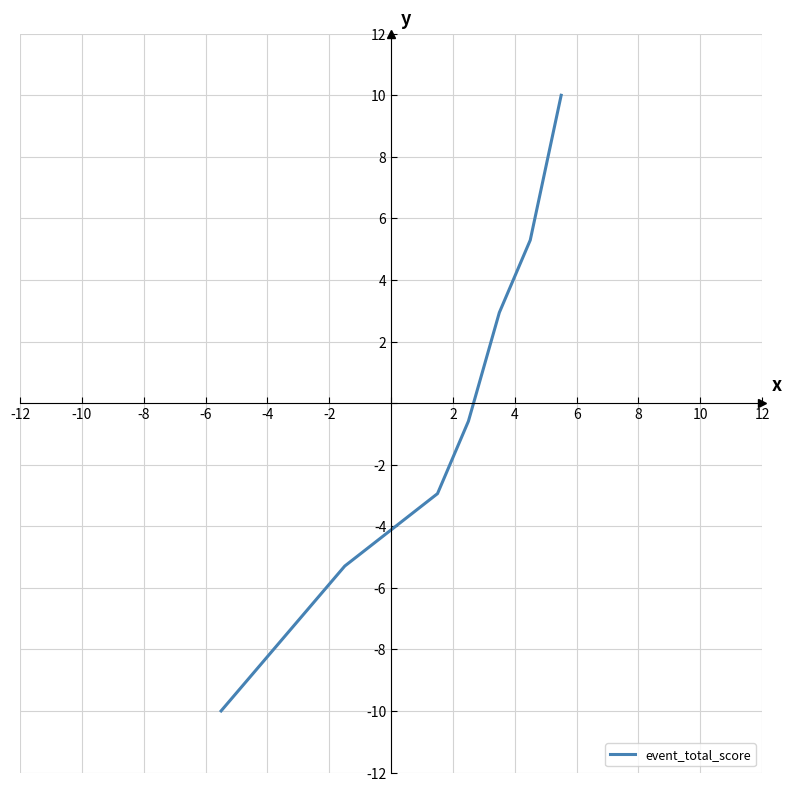

Reading right to left, transcribe all the data shown in this chart.

10.0	5.3	2.9	-0.6	-2.9	-5.3	-5.3	-5.3	-7.6	-7.6	-8.8	-10.0